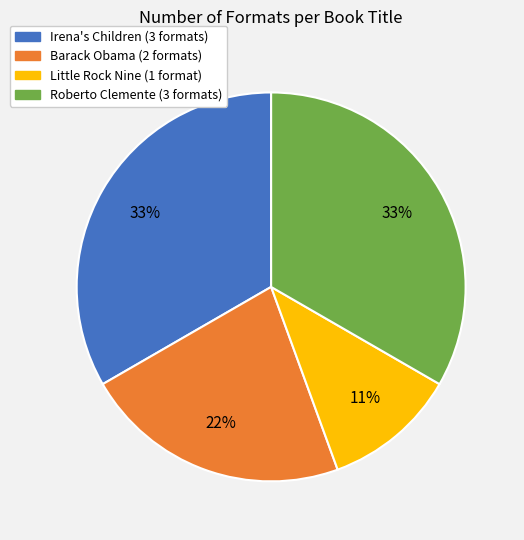

Is there a majority slice in this chart?

No